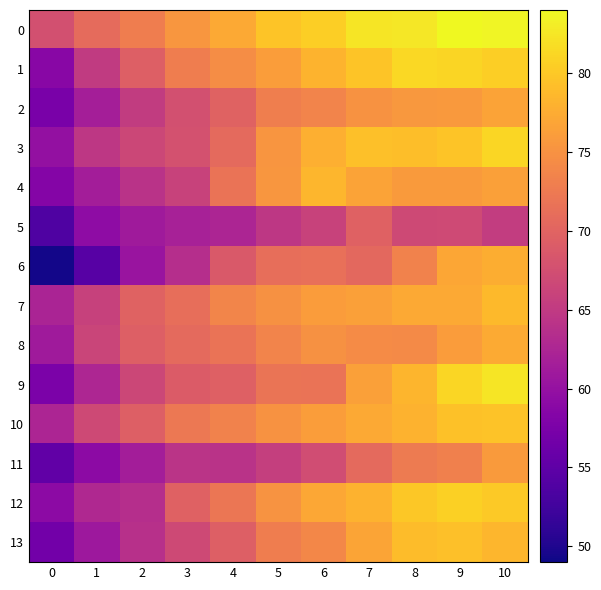

Reading left to right, list all the values displayed in this chart.

0: 0=67.6	1=70.8	2=72.9	3=75.4	4=77.2	5=79.7	6=80.5	7=82.4	8=82.5	9=83.9	10=83.7
1: 0=58.8	1=65.0	2=69.5	3=72.8	4=74.5	5=76.1	6=78.2	7=79.7	8=81.3	9=81.1	10=80.5
2: 0=57.4	1=61.6	2=65.2	3=67.6	4=69.9	5=73.0	6=73.5	7=75.0	8=75.6	9=75.7	10=76.7
3: 0=59.9	1=64.7	2=66.6	3=67.8	4=70.7	5=75.3	6=77.8	7=79.3	8=79.1	9=79.7	10=81.2
4: 0=58.4	1=61.5	2=64.1	3=66.0	4=71.7	5=75.5	6=78.5	7=76.7	8=75.8	9=75.8	10=76.4
5: 0=53.7	1=59.3	2=61.1	3=61.9	4=62.4	5=64.6	6=66.0	7=69.7	8=66.9	9=67.0	10=65.4
6: 0=49.4	1=54.4	2=60.4	3=63.5	4=68.8	5=71.2	6=71.3	7=70.6	8=73.4	9=76.9	10=77.6
7: 0=62.3	1=65.9	2=69.9	3=71.2	4=73.7	5=74.9	6=76.0	7=76.4	8=77.3	9=77.3	10=78.8
8: 0=61.1	1=66.3	2=69.4	3=70.7	4=71.7	5=73.6	6=74.9	7=74.4	8=74.2	9=76.0	10=77.4
9: 0=57.5	1=62.6	2=66.6	3=69.0	4=69.6	5=71.9	6=71.7	7=76.4	8=78.3	9=81.2	10=82.4
10: 0=62.4	1=66.8	2=69.5	3=72.3	4=73.4	5=75.1	6=76.2	7=77.3	8=78.0	9=79.4	10=79.6
11: 0=55.2	1=59.2	2=61.5	3=64.2	4=64.1	5=65.6	6=67.3	7=70.7	8=72.6	9=73.1	10=75.8
12: 0=59.2	1=62.9	2=63.6	3=69.7	4=72.1	5=75.2	6=77.1	7=78.1	8=79.9	9=80.6	10=80.1
13: 0=56.7	1=60.8	2=63.9	3=66.9	4=69.4	5=72.9	6=73.9	7=76.8	8=79.0	9=79.3	10=78.4